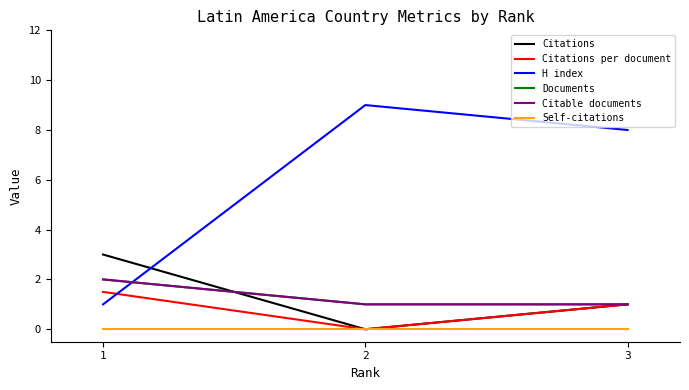

At which label does H index reach its peak?

2